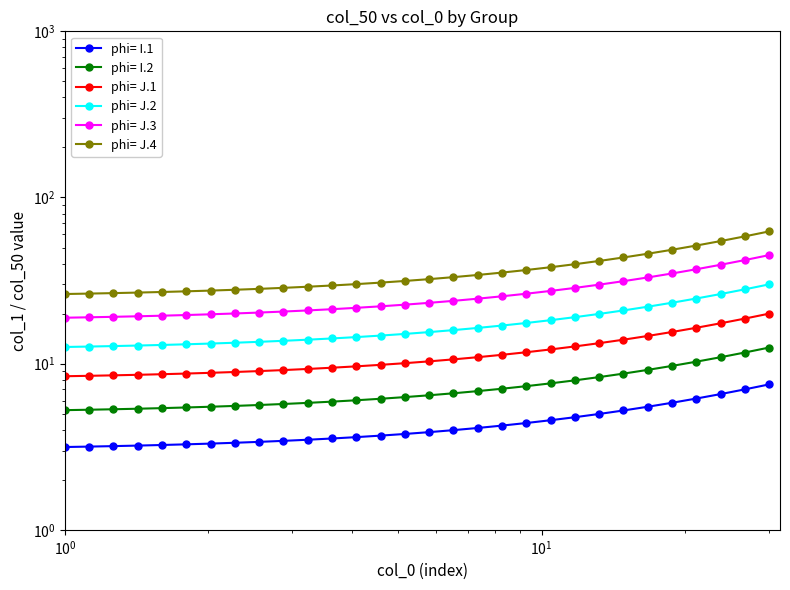

What is the average value of the phi= I.2 series?

7.2